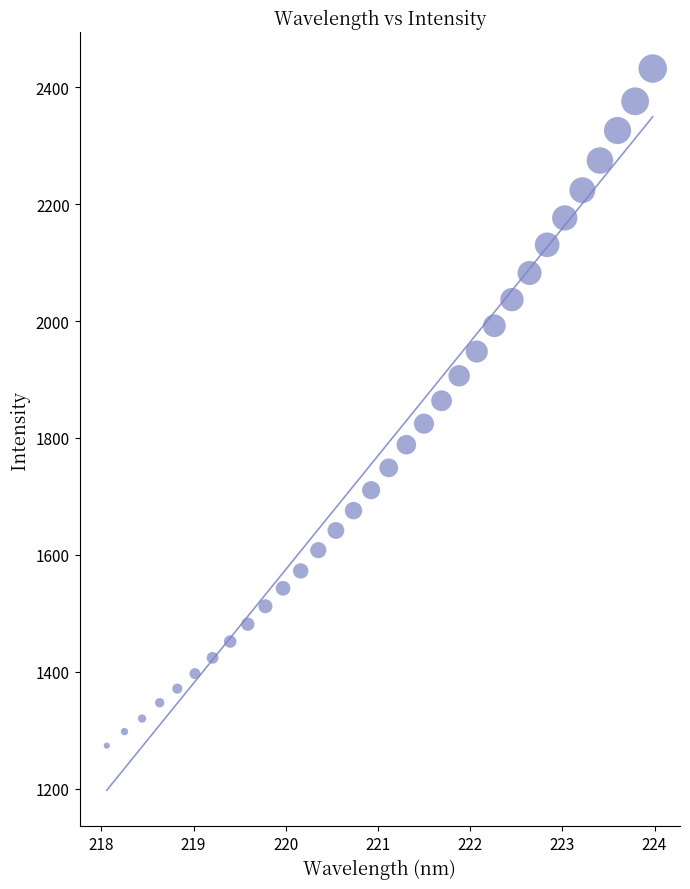

What is the range of Y values (max minus min)?

1158.9